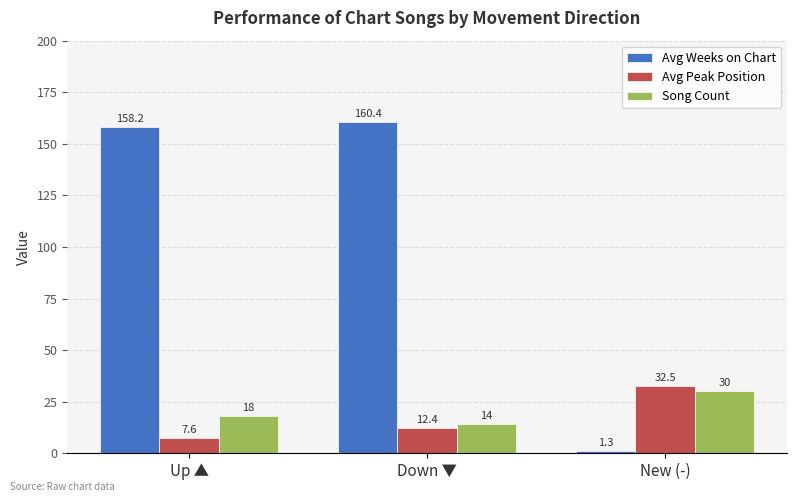

What is the label of the 3rd bar from the right?

Up ▲